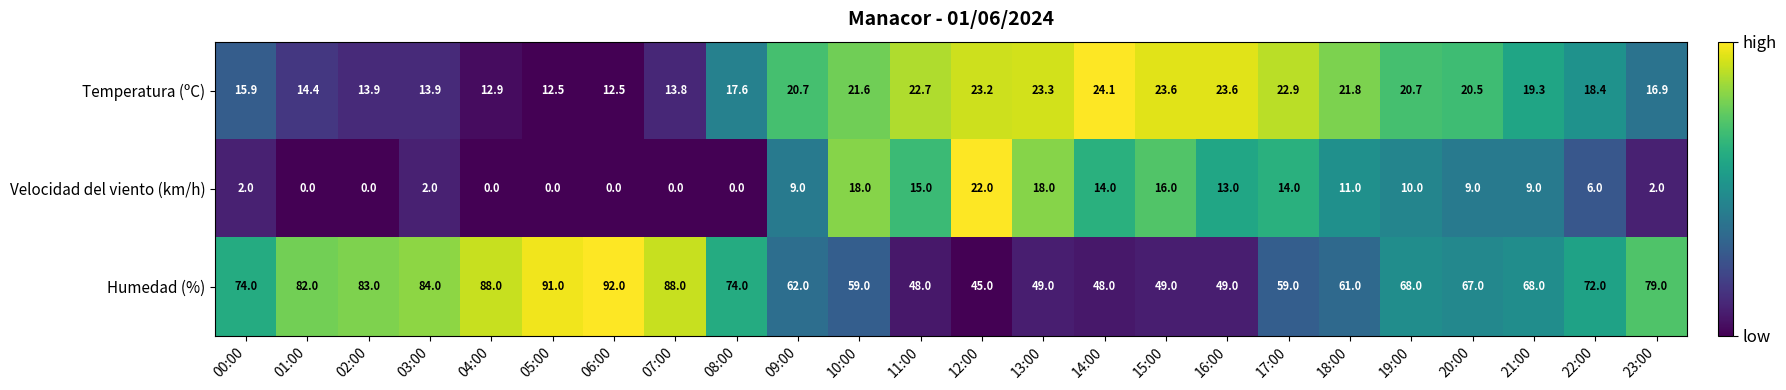

What is the total value across all series at 17:00?

95.9